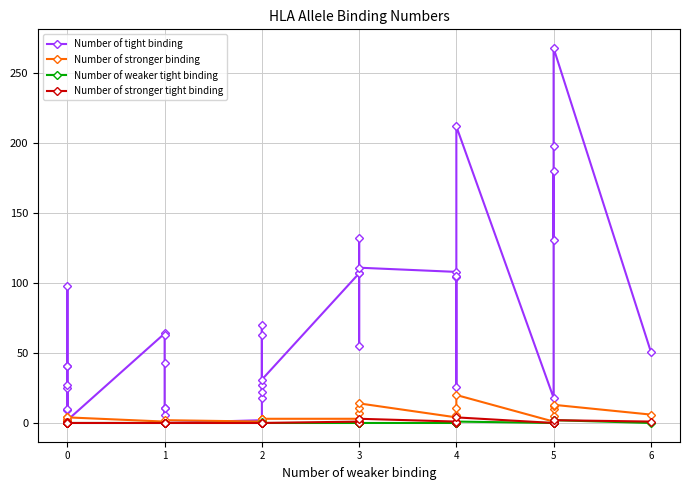

Reading left to right, list all the values displayed in this chart.

Number of tight binding: 2	2	9	25	27	10	98	41	41	2	64	63	43	6	11	11	0	2	18	27	22	63	70	31	107	107	55	132	111	108	104	26	105	212	18	180	131	198	268	51
Number of stronger binding: 1	1	1	1	1	1	2	2	4	4	1	1	1	1	1	1	2	1	1	2	3	3	3	3	3	3	7	11	14	4	5	6	11	20	1	5	10	12	13	6
Number of weaker tight binding: 0	0	0	0	0	0	0	0	0	0	0	0	0	0	0	0	0	0	0	0	0	0	1	0	0	0	0	1	0	0	0	0	0	1	0	0	0	0	2	0
Number of stronger tight binding: 0	1	0	0	0	0	0	0	1	0	0	0	0	0	0	0	0	0	0	0	0	0	0	0	1	1	1	0	3	1	1	0	1	4	0	1	0	0	2	1